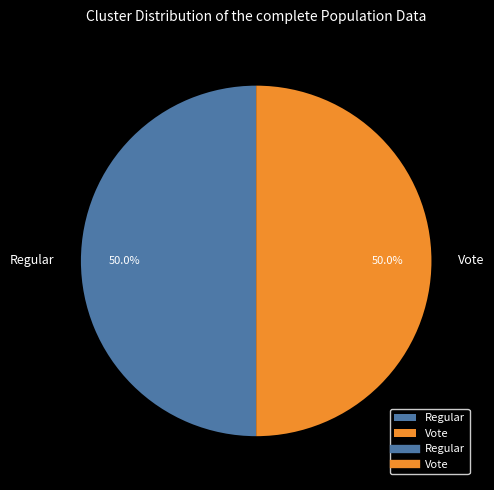

What is the ratio of the value at Vote to the value at Regular?

1.0